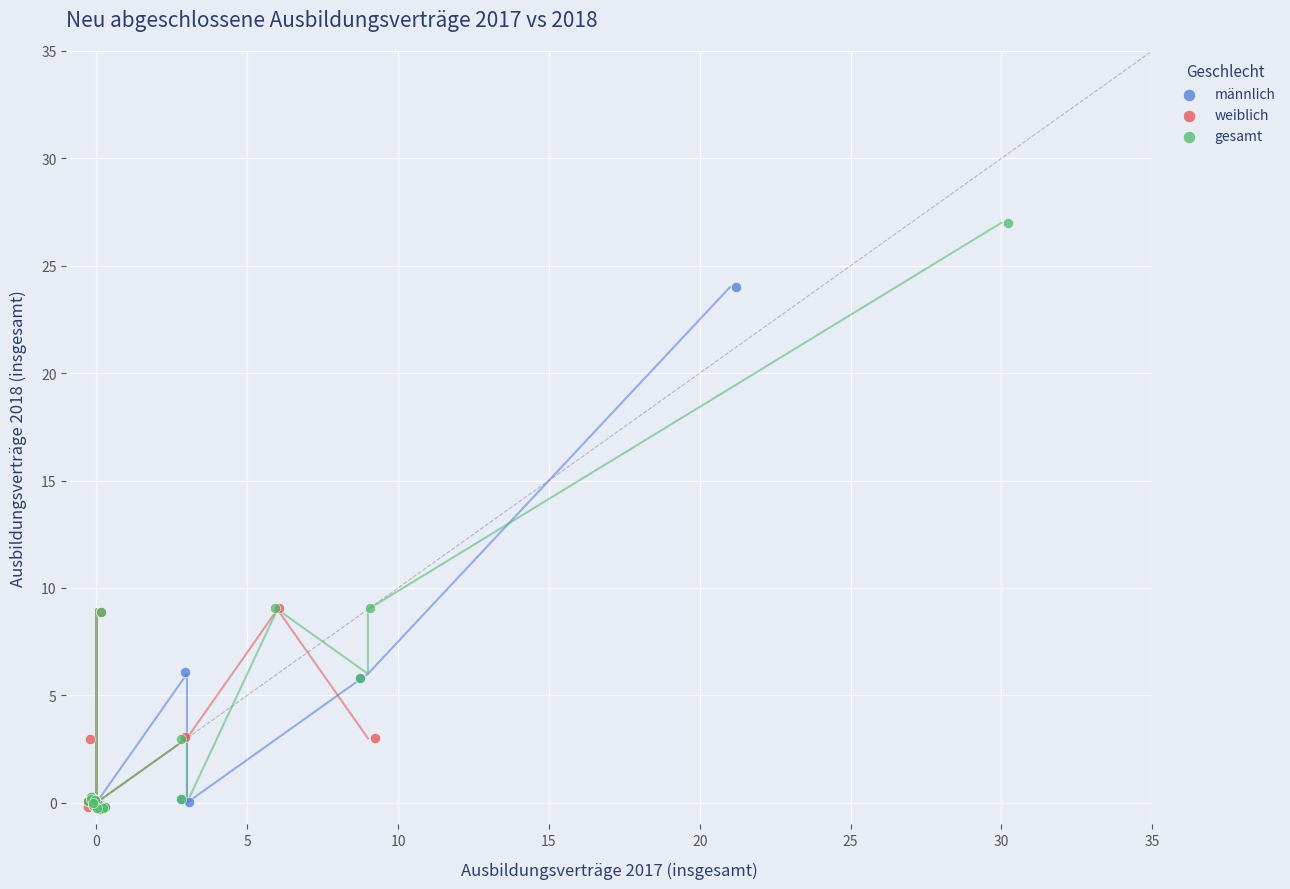

Which series reaches the maximum Y coordinate?

gesamt